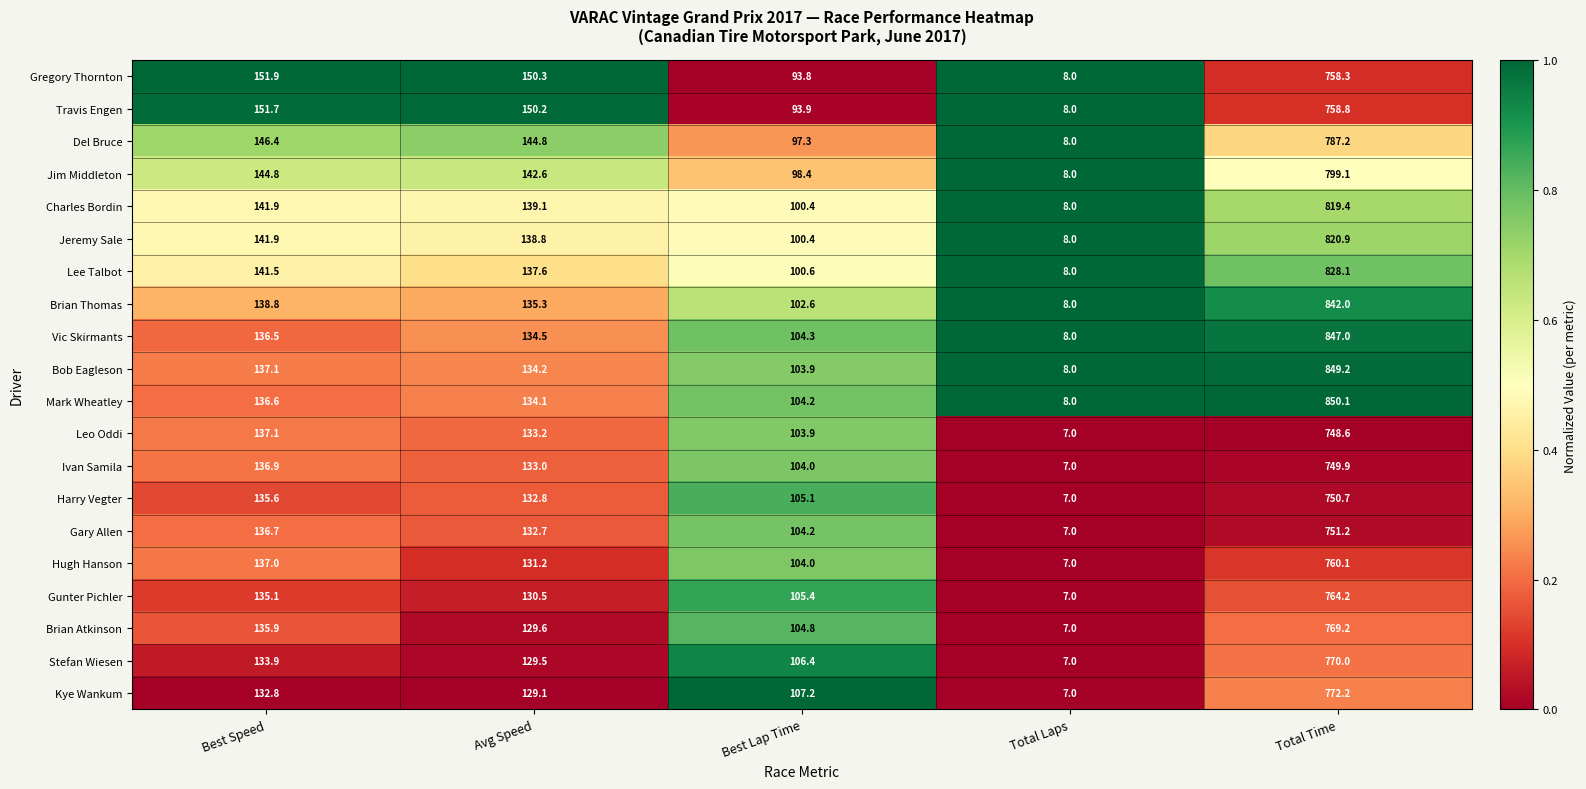

What is the approximate value of Lee Talbot at Total Time?

828.1